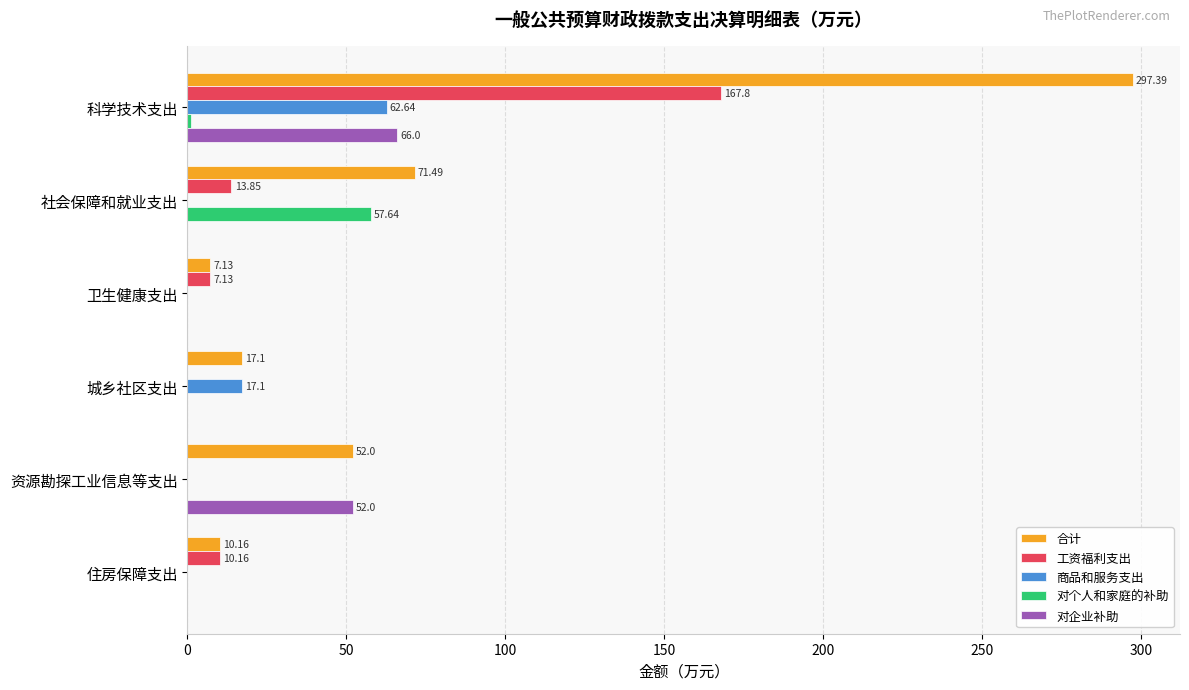

Which series changed the most between 卫生健康支出 and 资源勘探工业信息等支出?

对企业补助